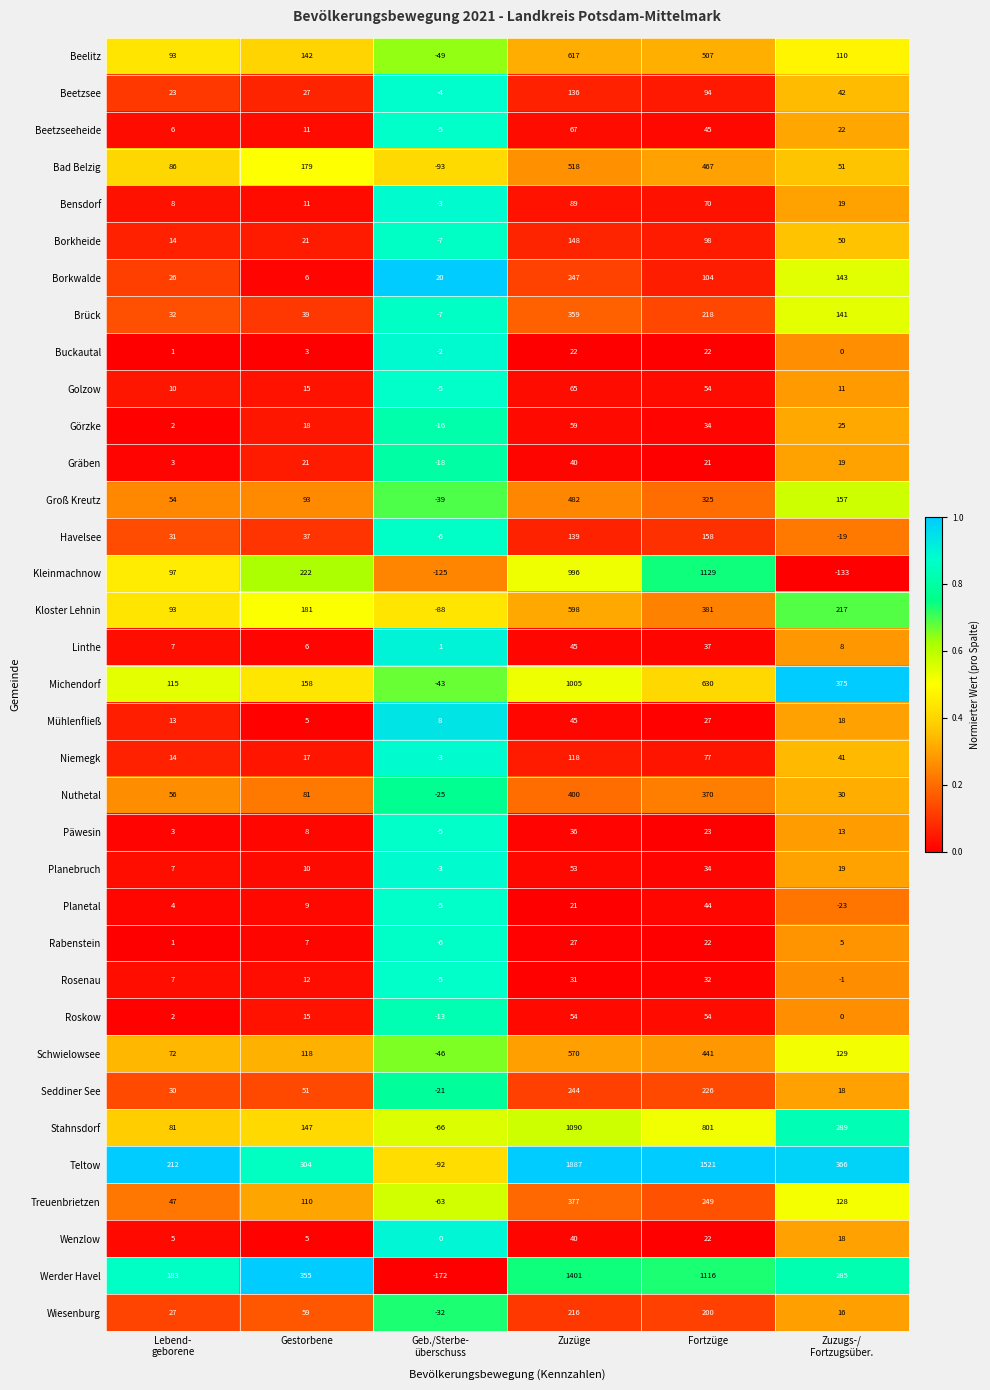

At which category is the sum across all series the highest?

Zuzüge